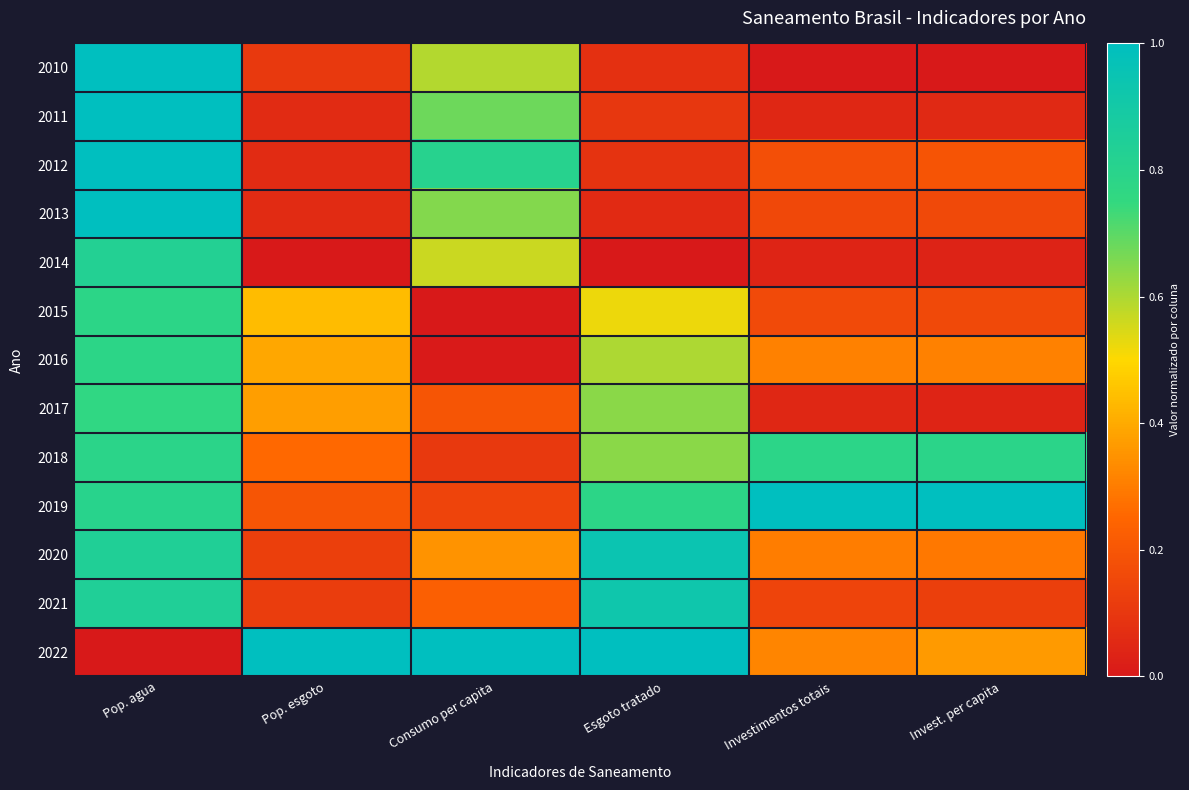

What is the spread (max minus min) of values at Consumo per capita?

1.0